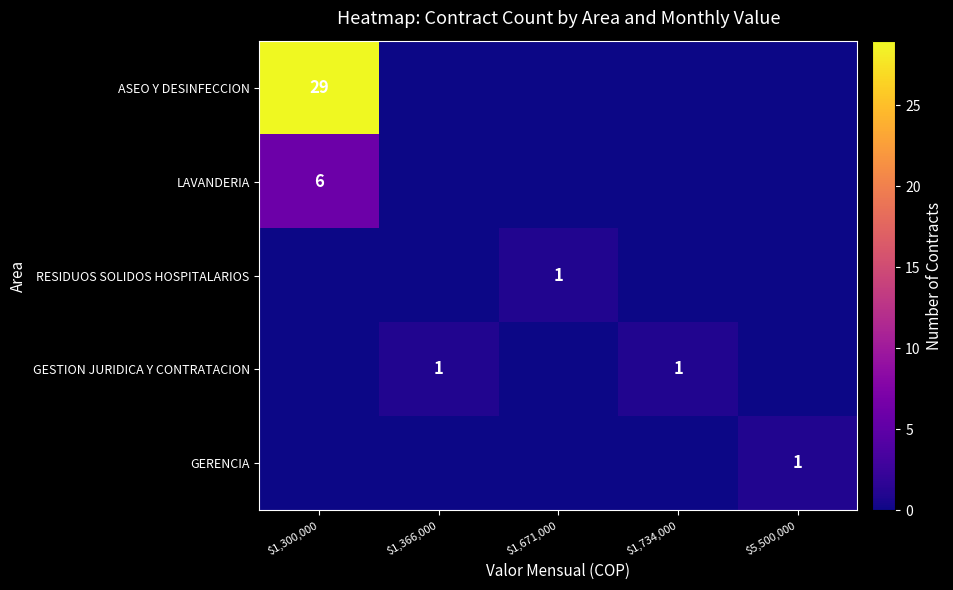

True or false: GESTION JURIDICA Y CONTRATACION has a value of 1 at $1,366,000.

True